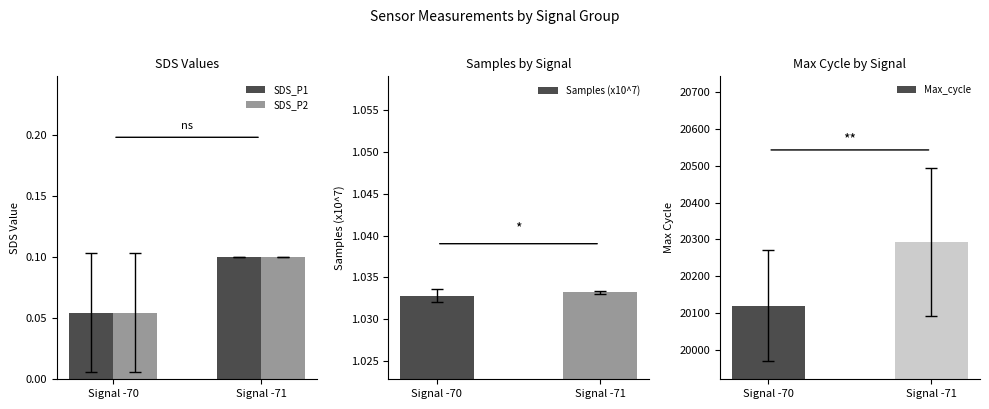

Which category has the highest value in the SDS_P2 series?

Signal -71